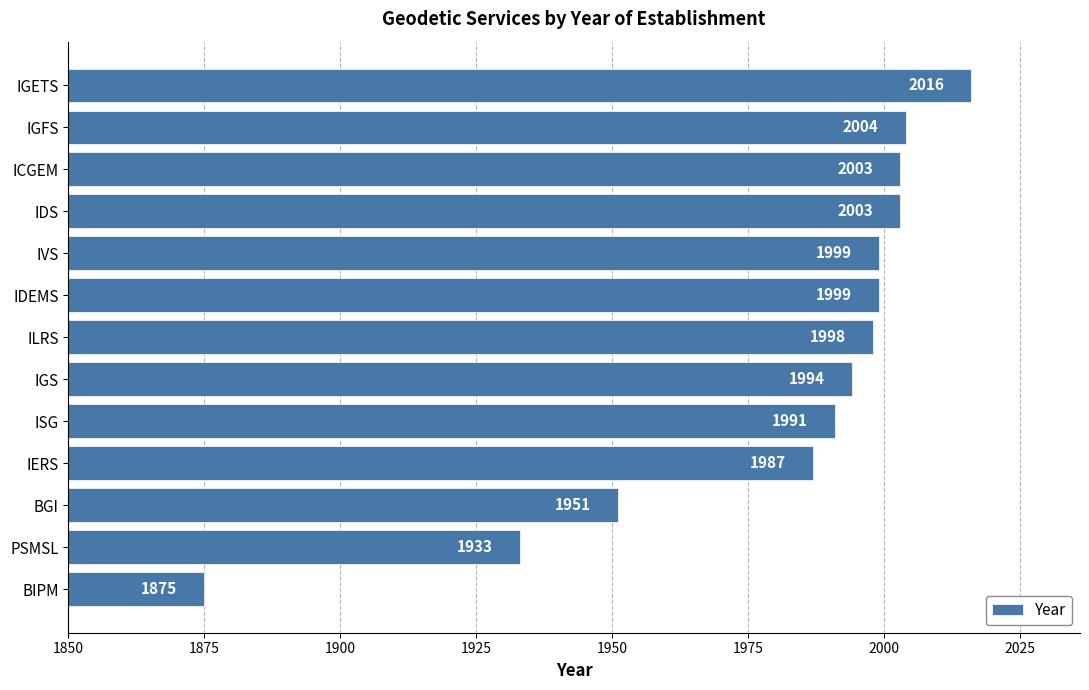

Is it true that the value at IGETS is 489?

False